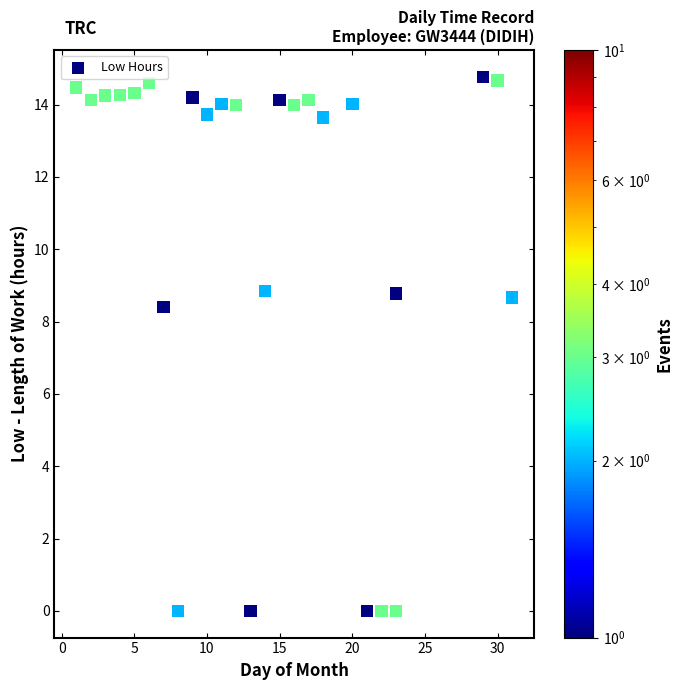

What is the range of Y values (max minus min)?

14.8